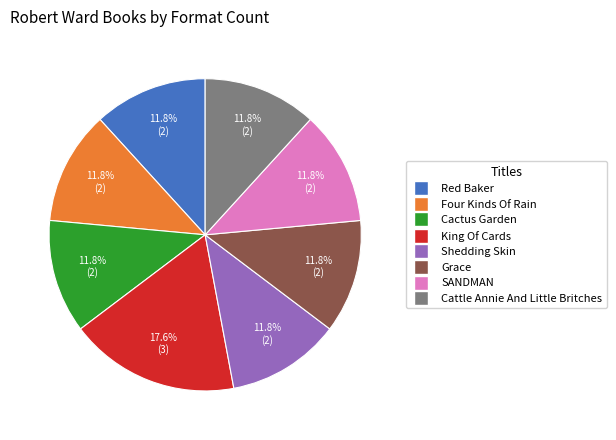

Is there a majority slice in this chart?

No